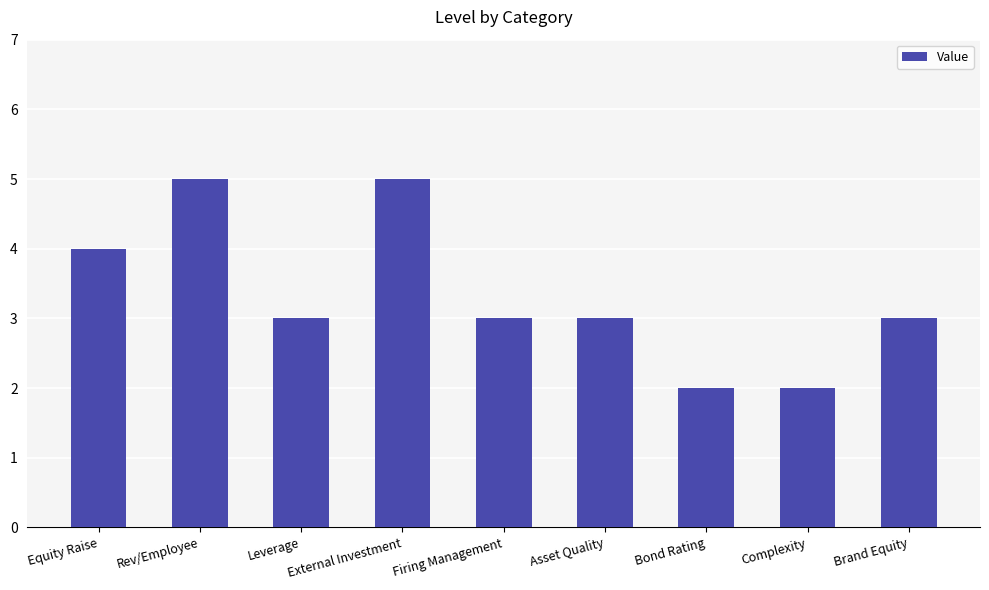

What is the value of the 4th bar from the left?

5